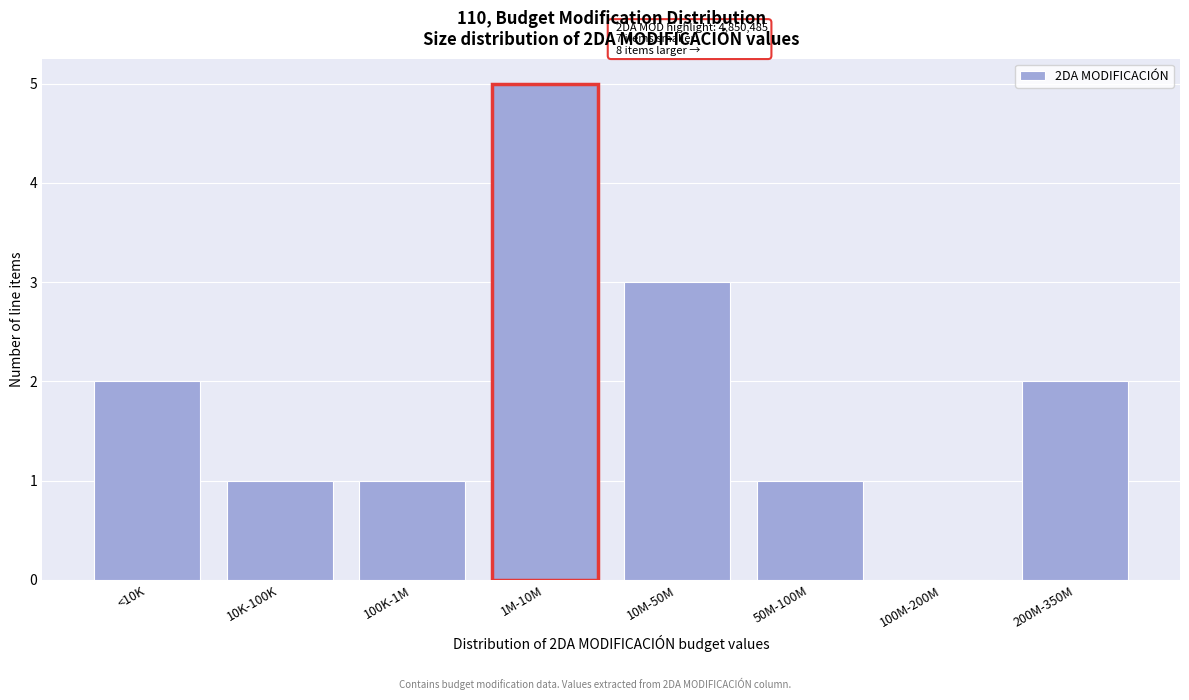

Reading left to right, what are all the values shown in this chart?

<10K=2	10K-100K=1	100K-1M=1	1M-10M=5	10M-50M=3	50M-100M=1	100M-200M=0	200M-350M=2